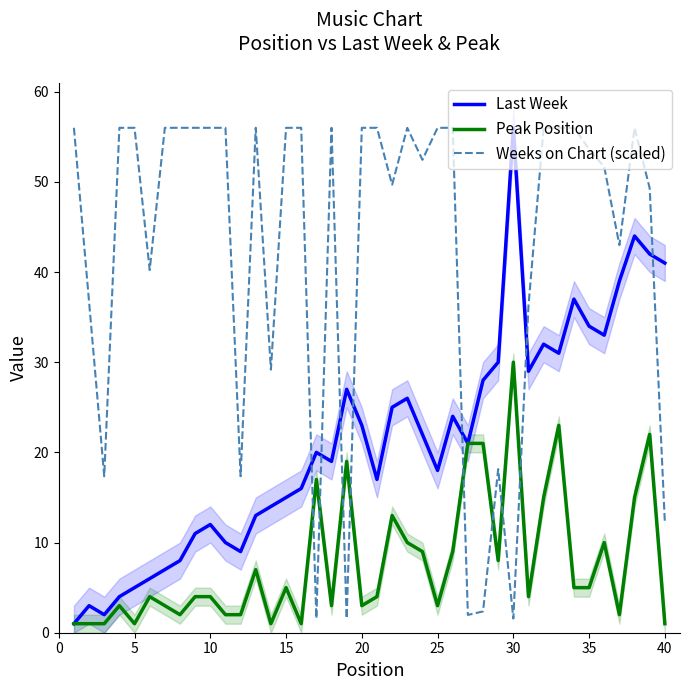

What is the maximum value for Peak Position?

30.0